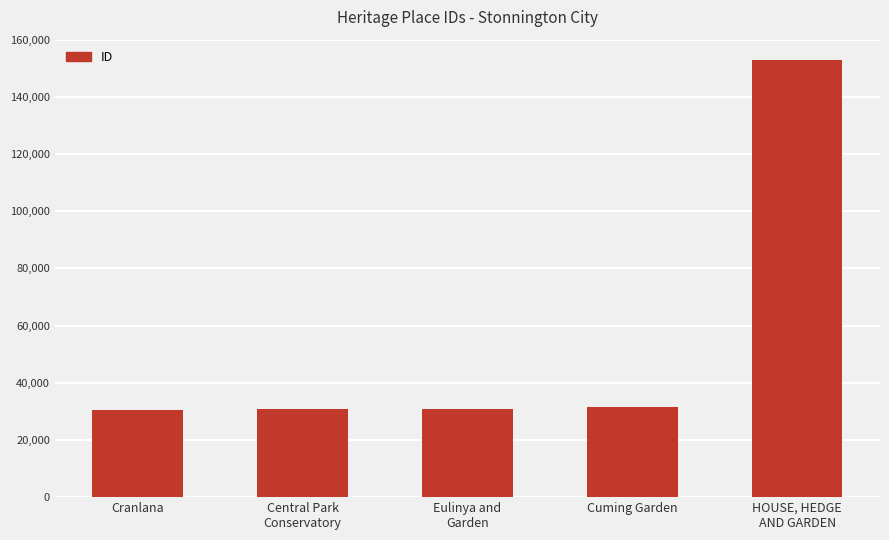

Read the value at HOUSE, HEDGE
AND GARDEN.

152831